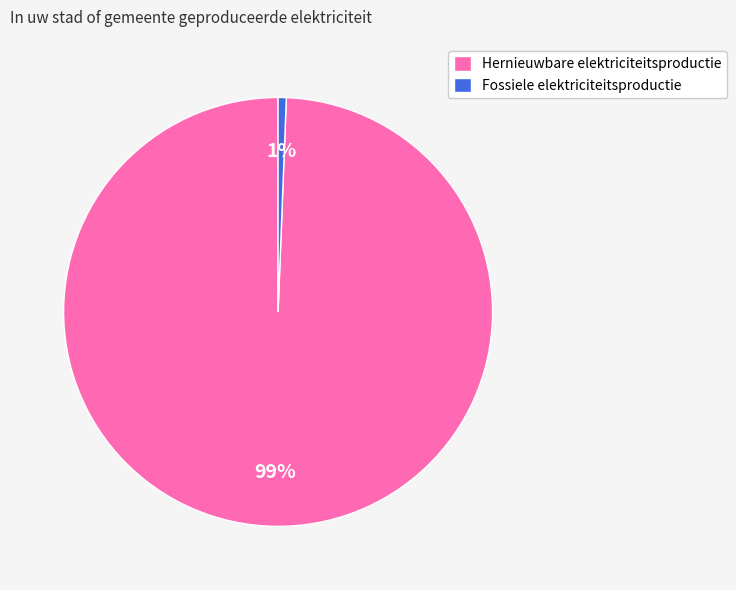

True or false: Hernieuwbare elektriciteitsproductie accounts for 92% of the total.

False